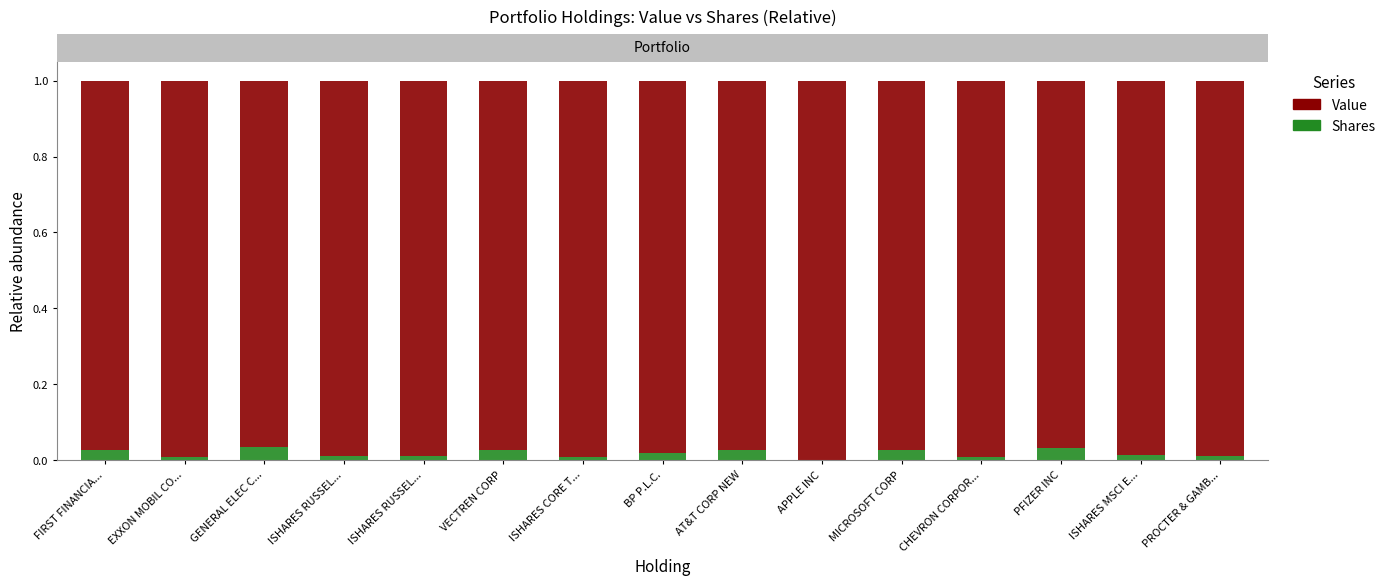

The value of Value at GENERAL ELEC C... is 1.0. True or false?

True